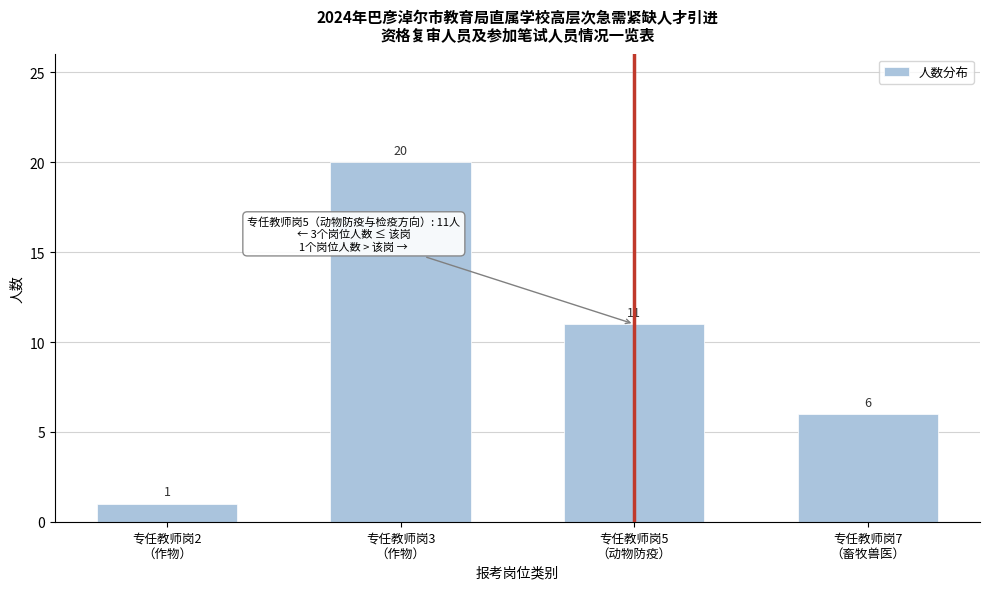

Reading right to left, transcribe all the data shown in this chart.

6	11	20	1